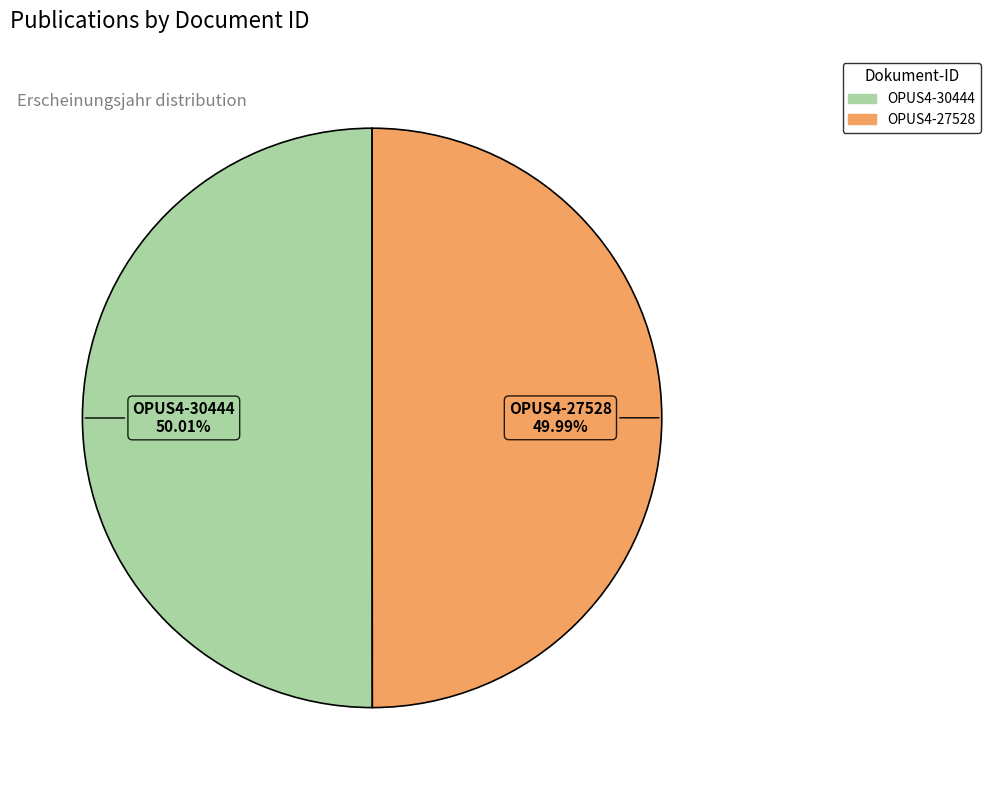

The OPUS4-30444 slice represents 36% of the pie. True or false?

False